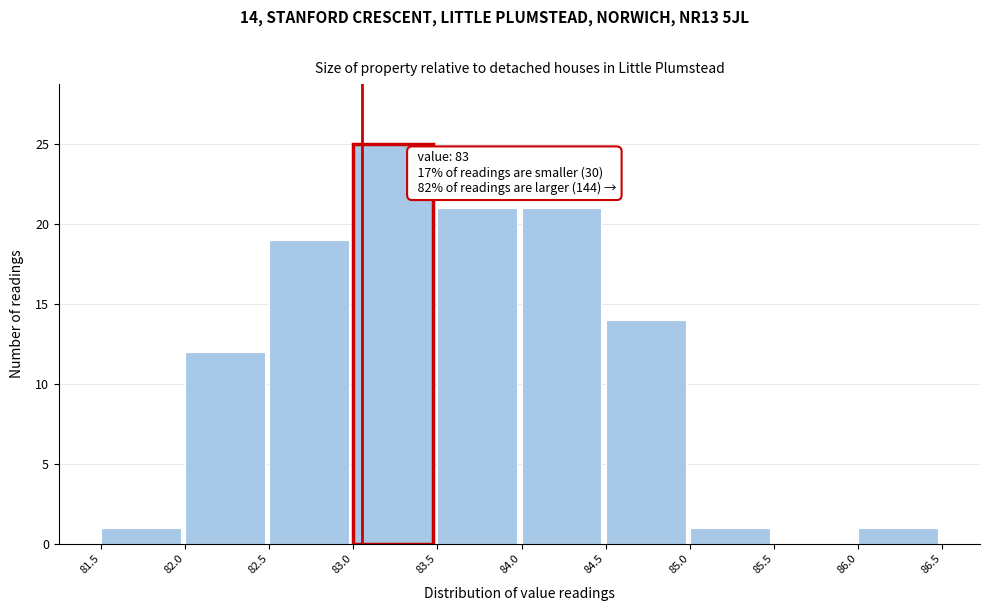

Which range on the x-axis has the tallest bar?

83.0 to 83.5